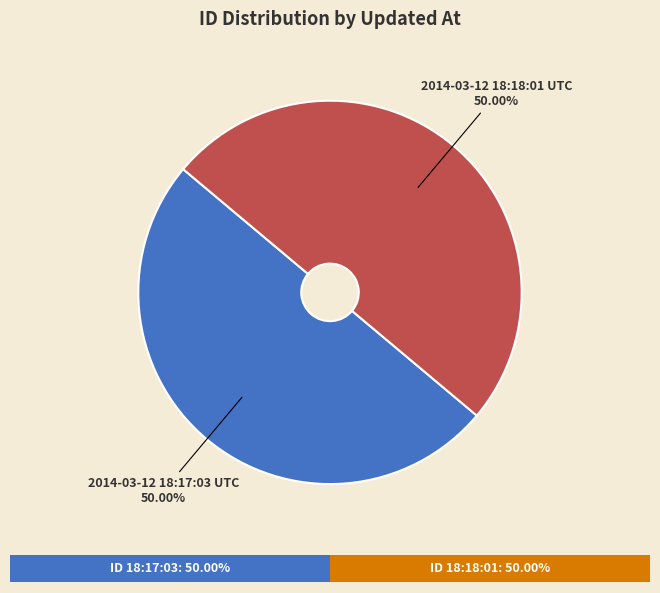

True or false: 2014-03-12 18:18:01 UTC accounts for 50% of the total.

True